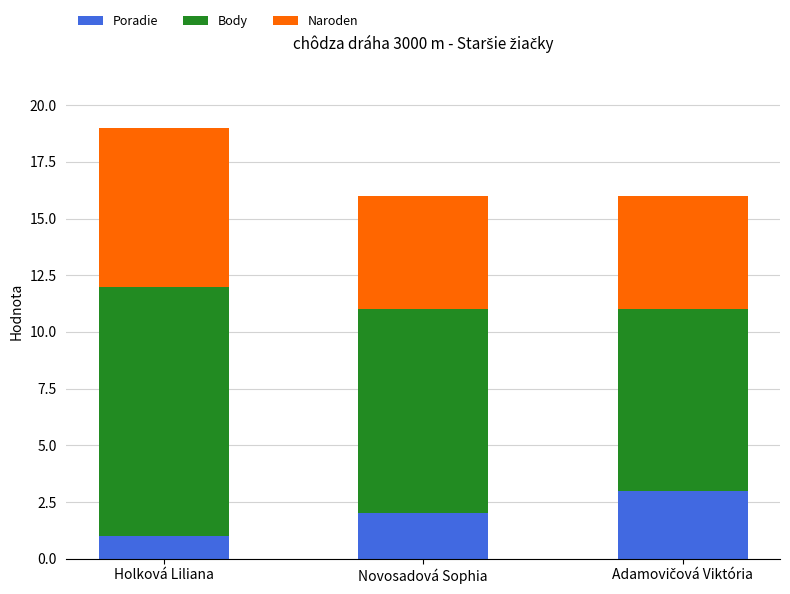

Reading right to left, list the values for the Poradie series.

3	2	1